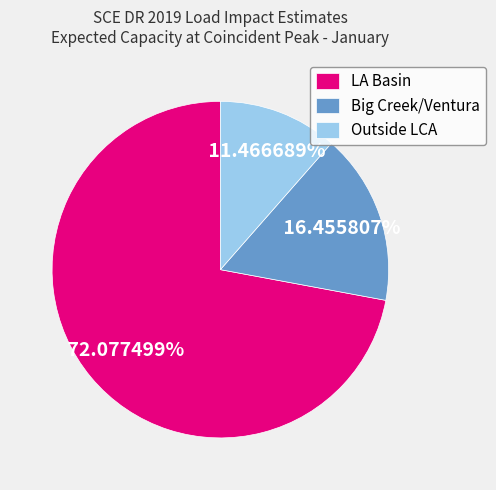

The Big Creek/Ventura slice represents 29% of the pie. True or false?

False